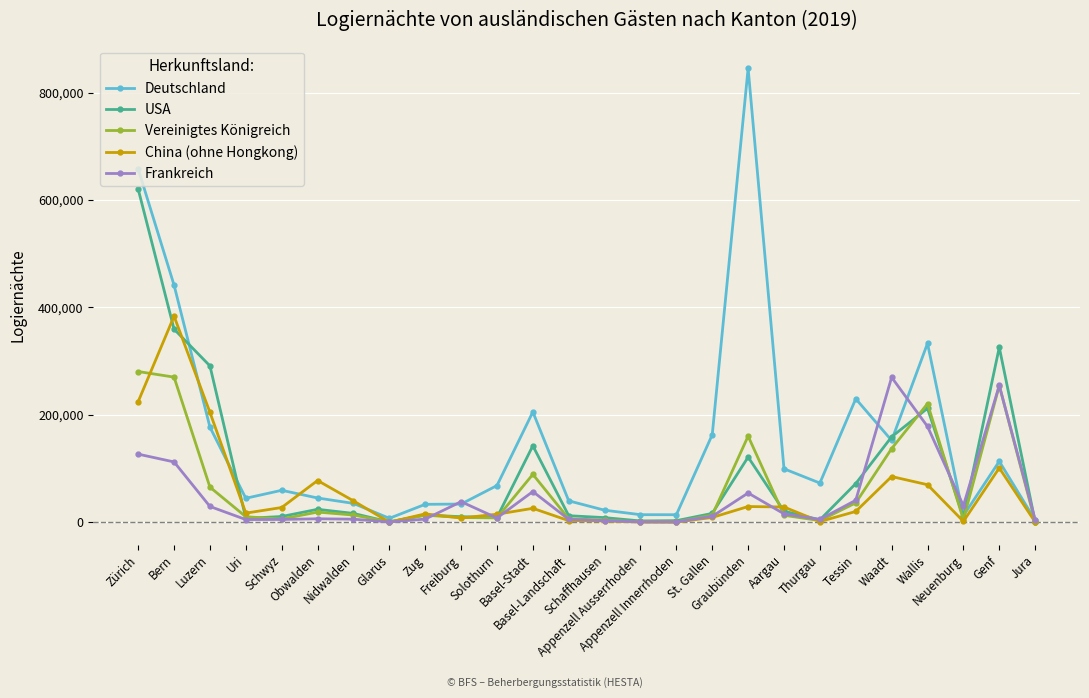

Is the value of Deutschland at Luzern greater than the value of China (ohne Hongkong) at Uri?

Yes